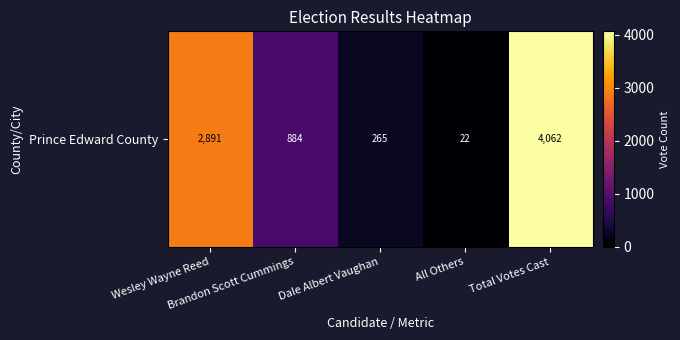

Where is the data nearest to the value 2042?

Wesley Wayne Reed